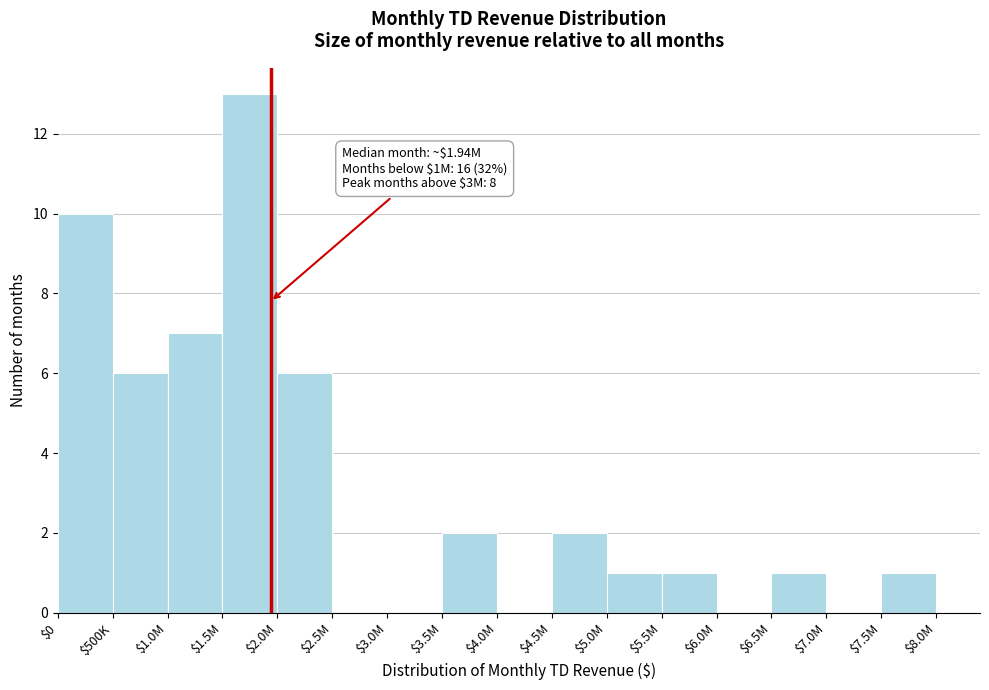

What is the maximum value shown in the chart?

13